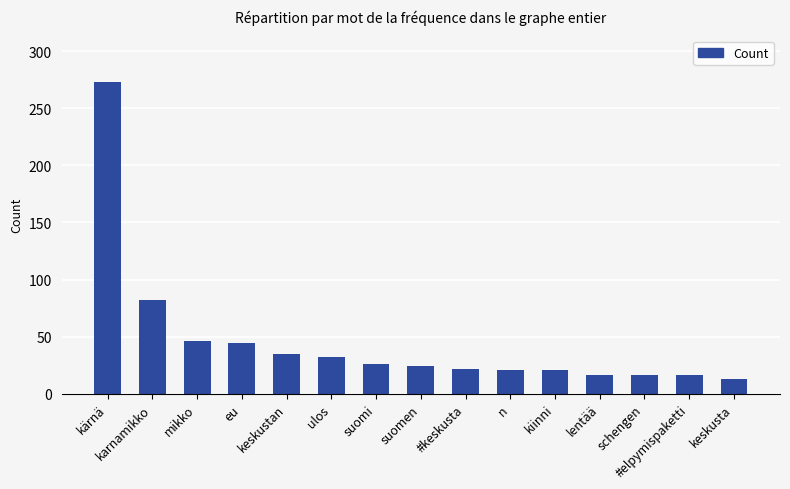

What is the difference between the values at karnamikko and ulos?

50